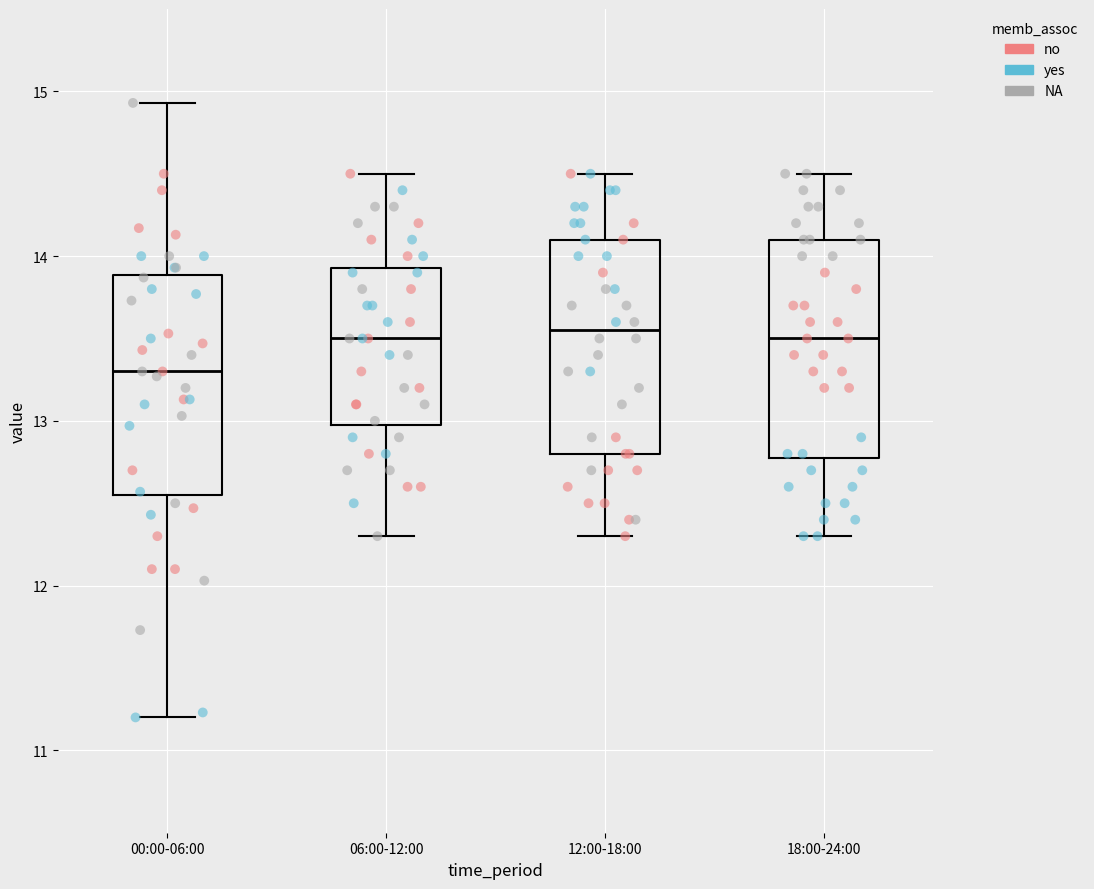

Where does the upper whisker of the box for 18:00-24:00 end on the y-axis? The values are not printed on the chart, so give them approximately, as read against the axis.

14.5